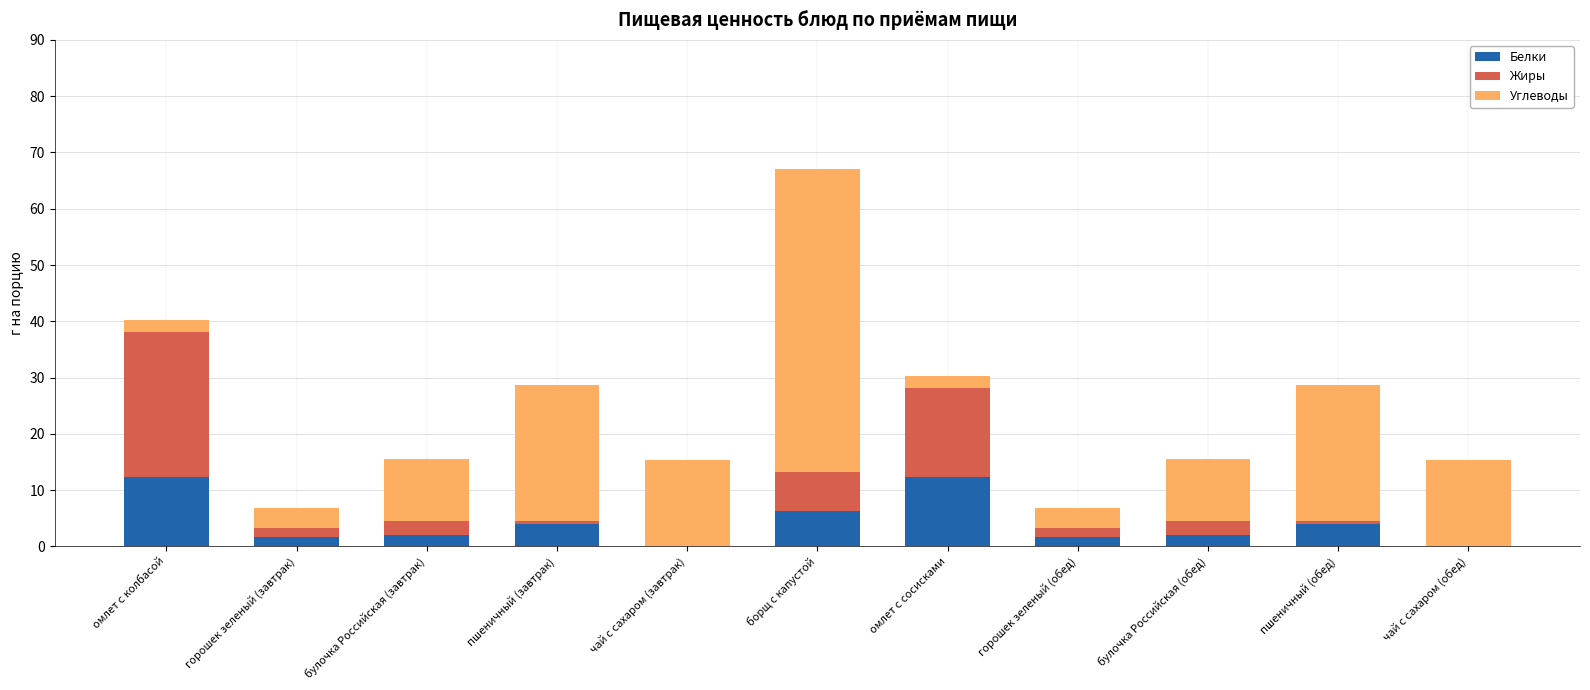

The Белки series shows 4.0 at пшеничный (завтрак). True or false?

True